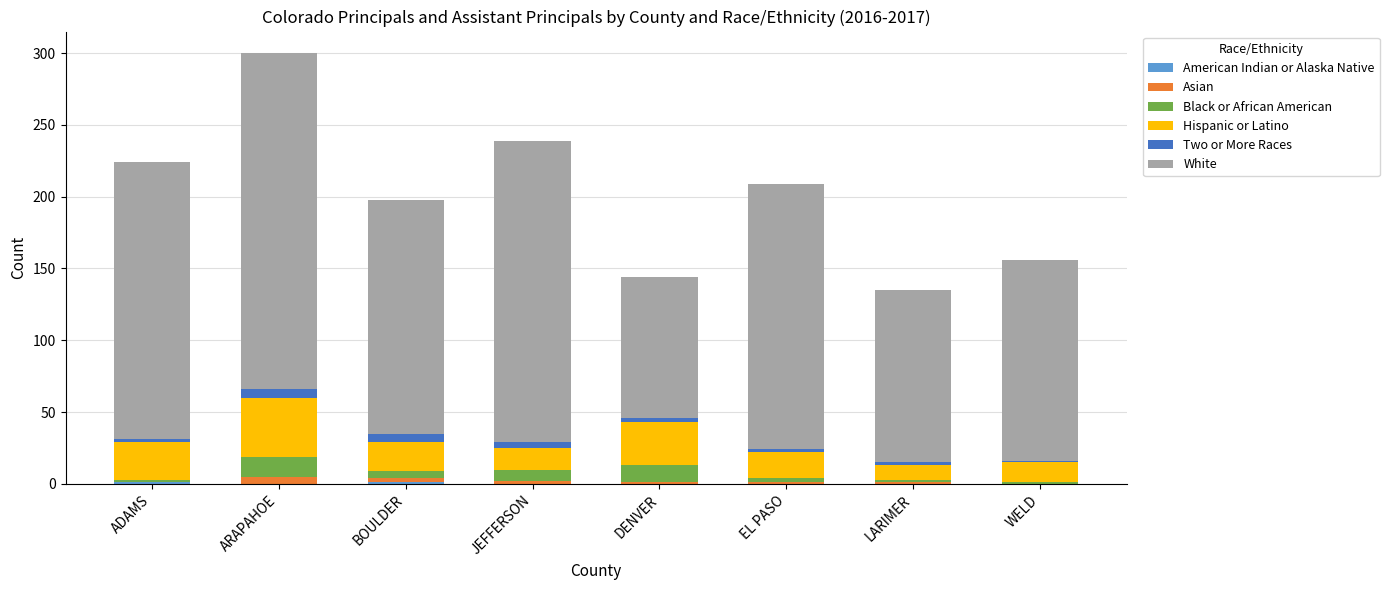

At which category is the sum across all series the highest?

ARAPAHOE